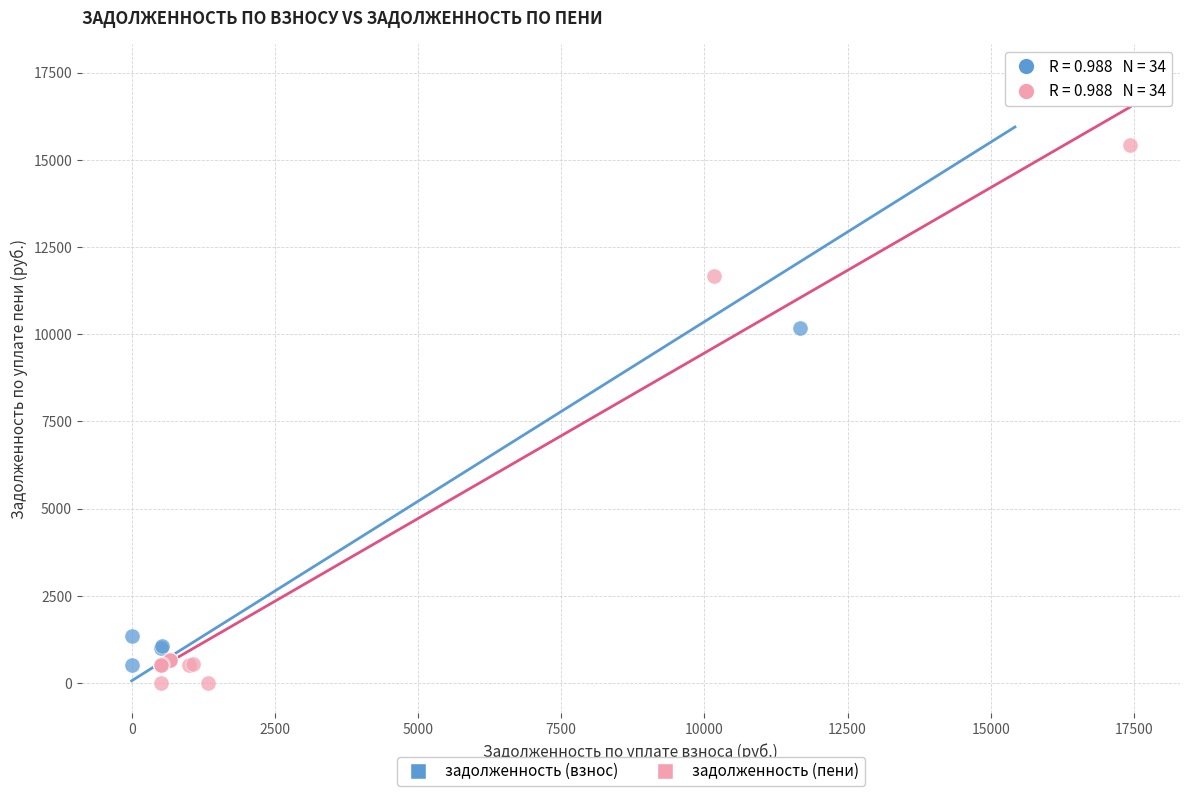

What are all the series names shown in the legend?

задолженность (взнос), задолженность (пени)